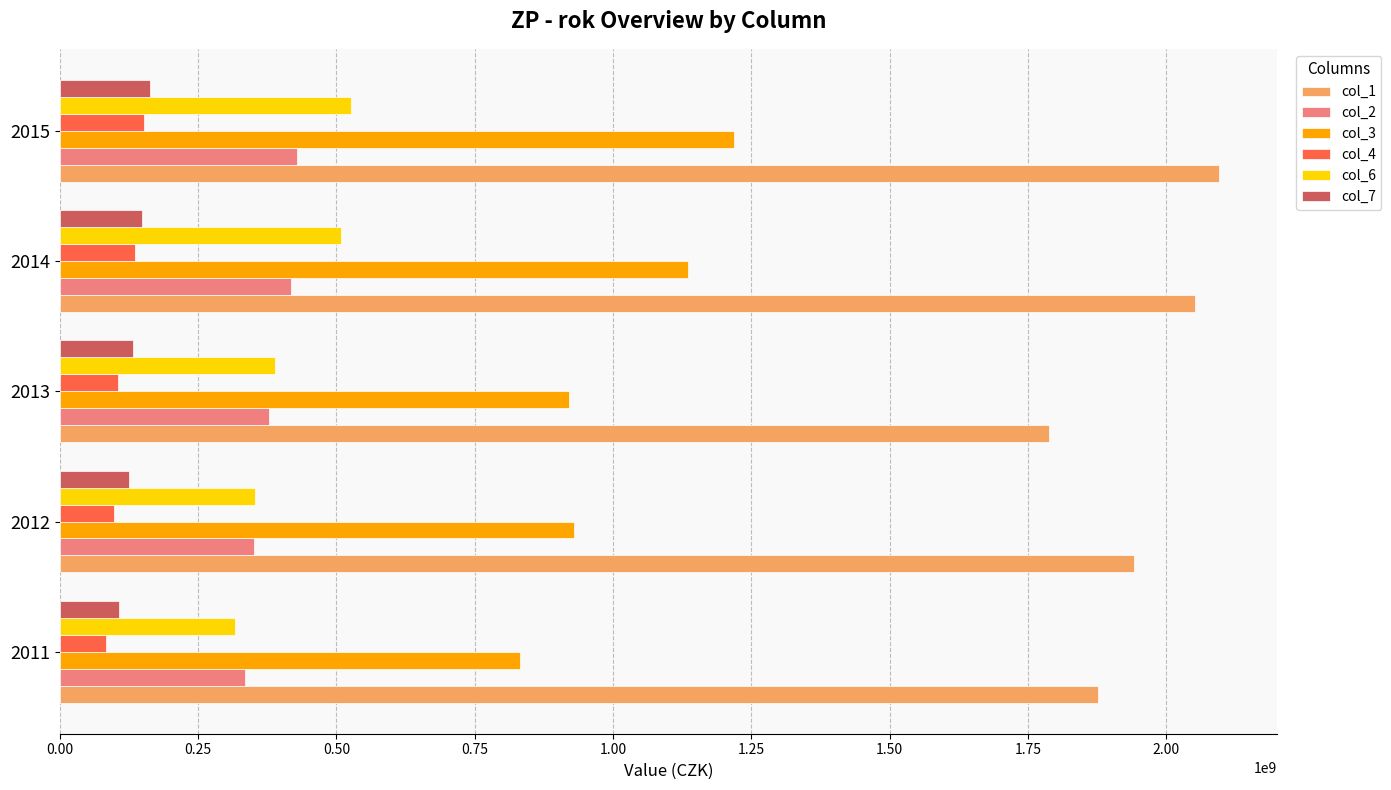

What is the total value across all series at 2012?

3799672629.9